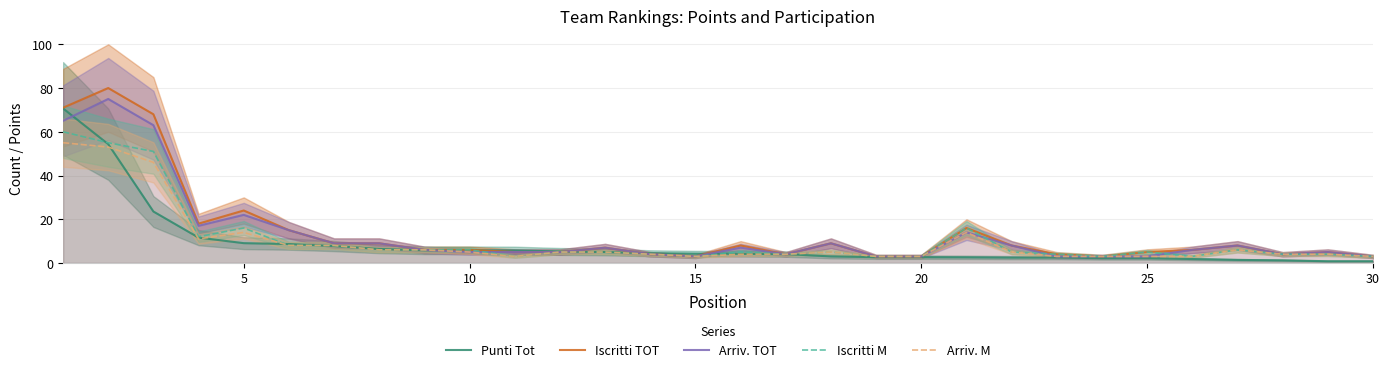

At which label is Iscritti TOT closest to 41?

5